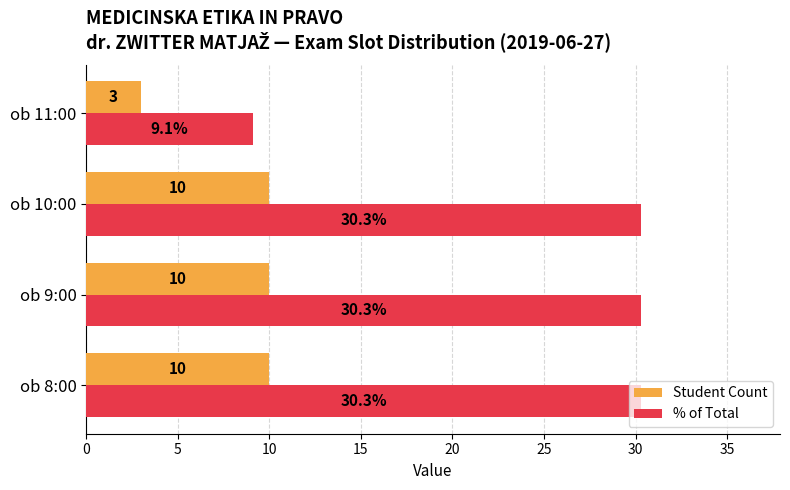

Which series has the widest spread of values?

% of Total